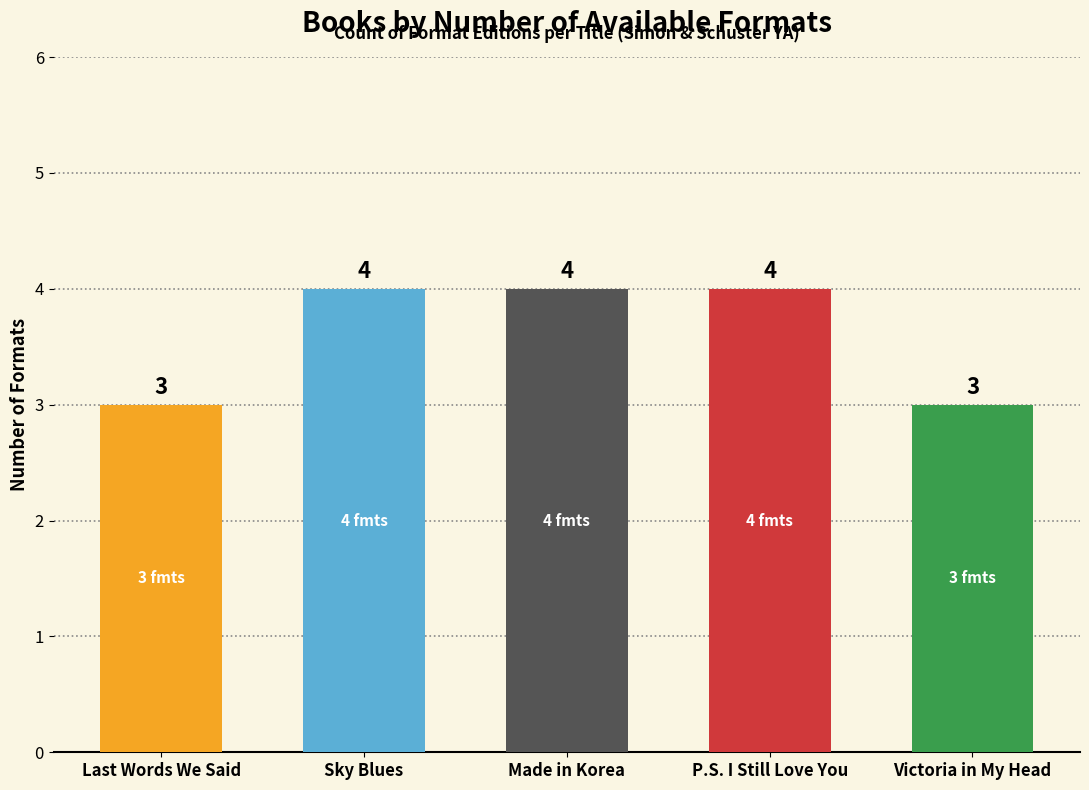

The value at Last Words We Said is 2. True or false?

False